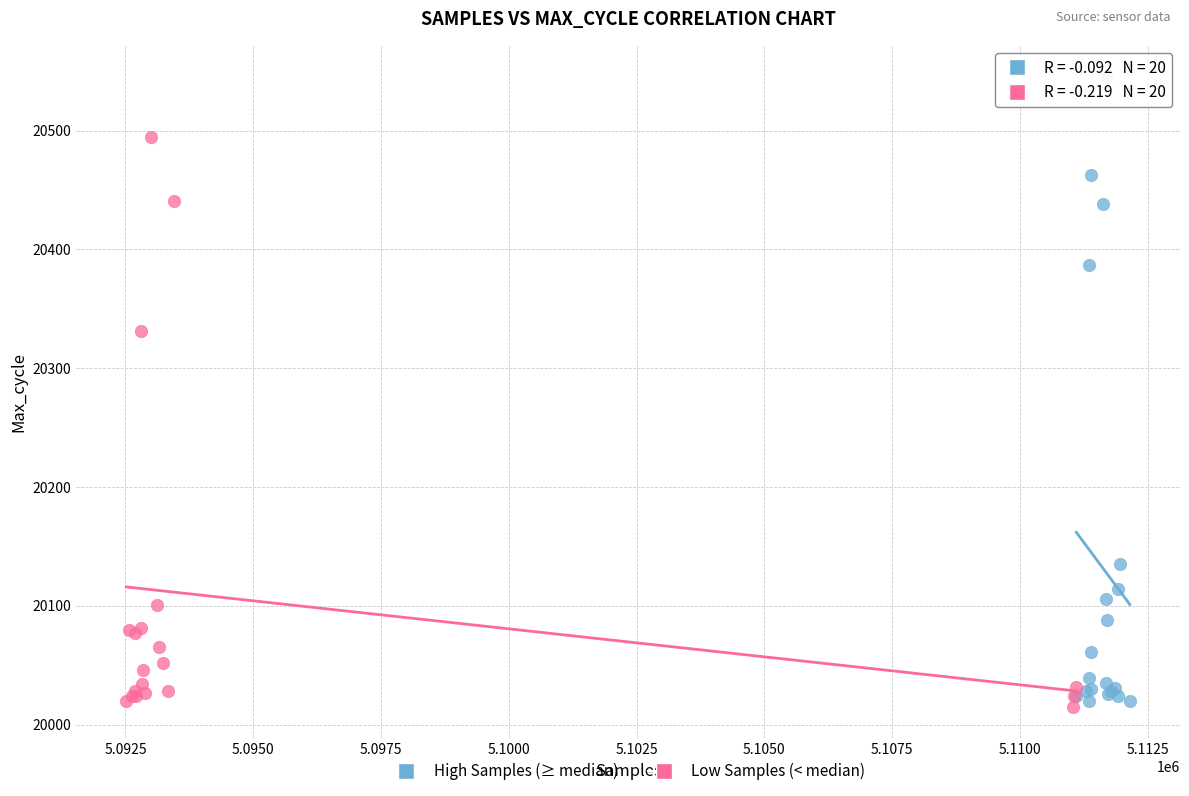

Which series reaches the maximum Y coordinate?

High Samples (≥ median)